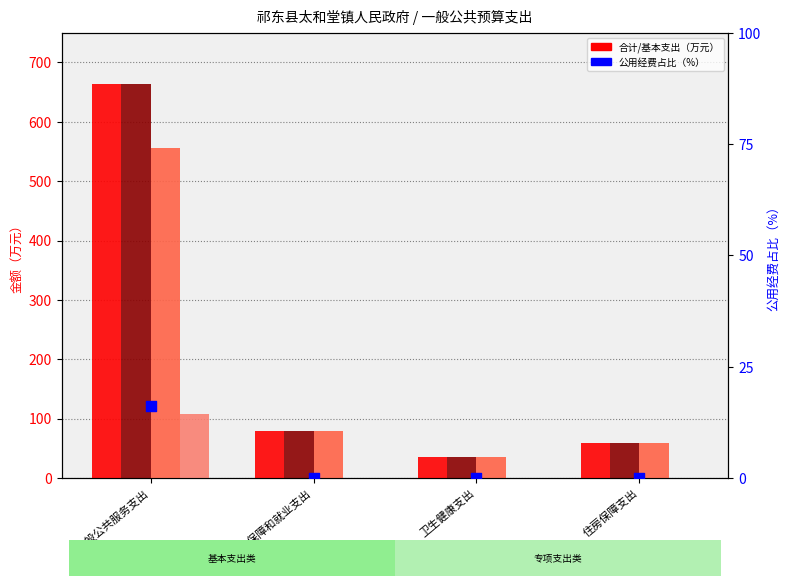

Is the value of 合计 at 住房保障支出 greater than the value of 公用经费占比（%） at 住房保障支出?

Yes